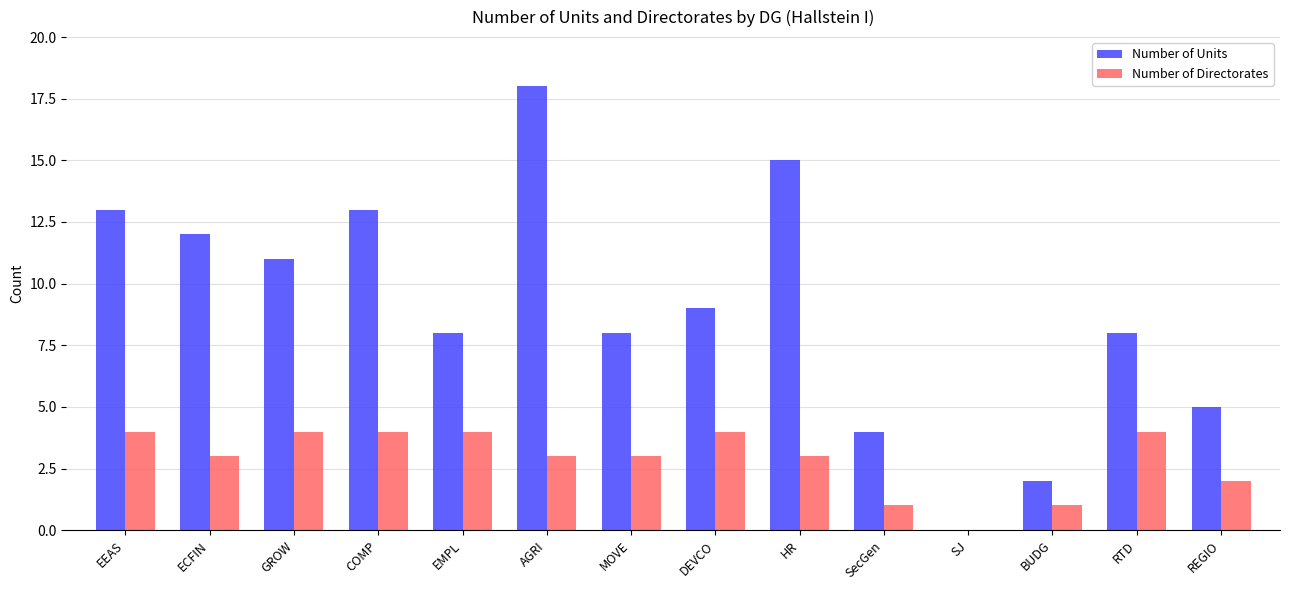

What is the spread (max minus min) of values at MOVE?

5